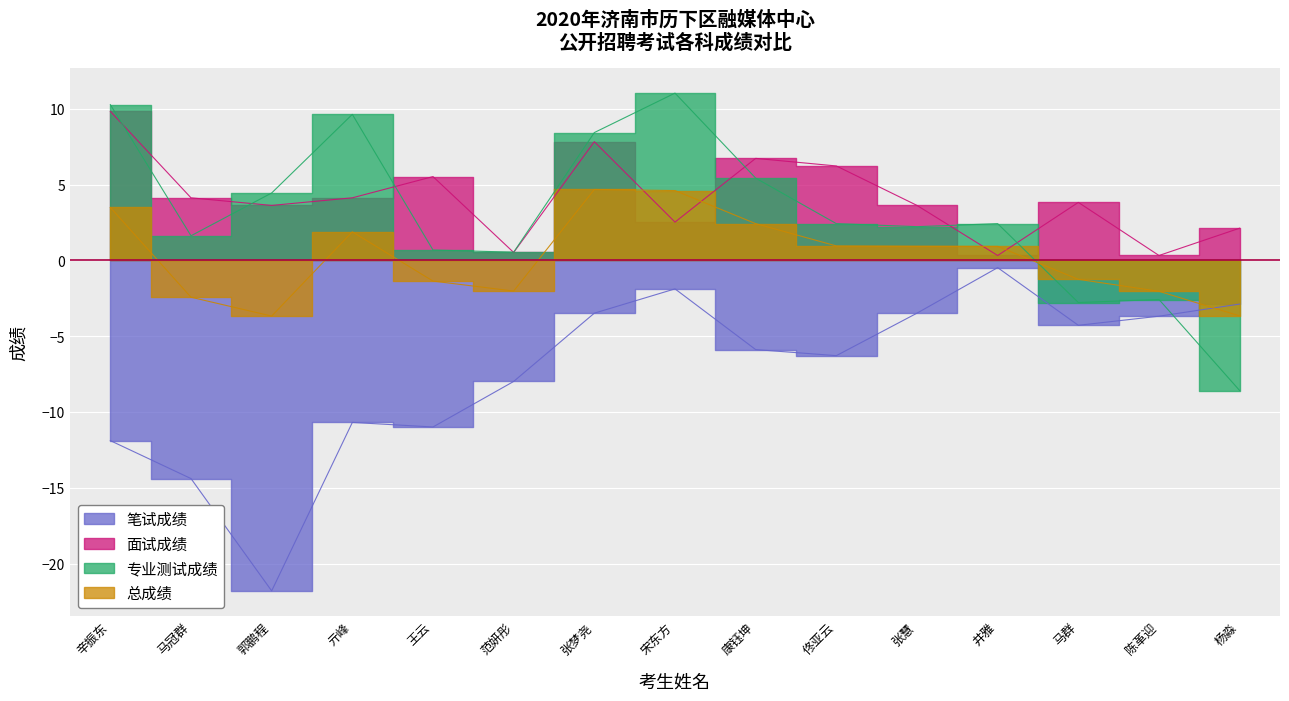

What are all the series names shown in the legend?

笔试成绩, 面试成绩, 专业测试成绩, 总成绩